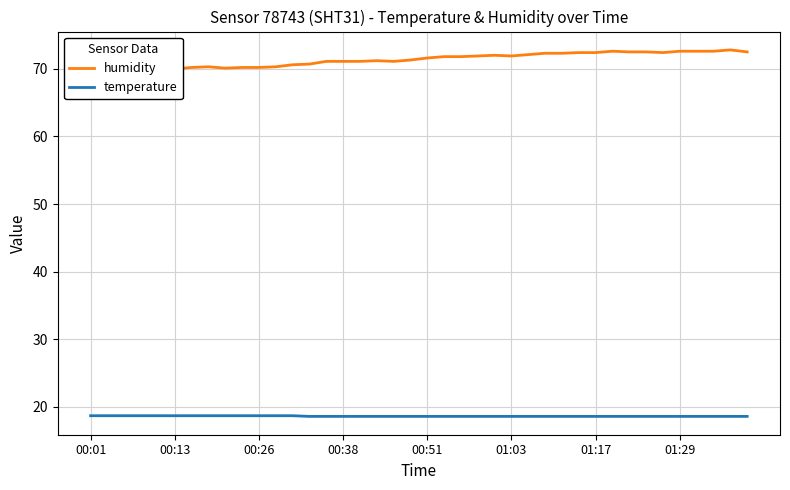

Which series changed the most between 14 and 38?

humidity